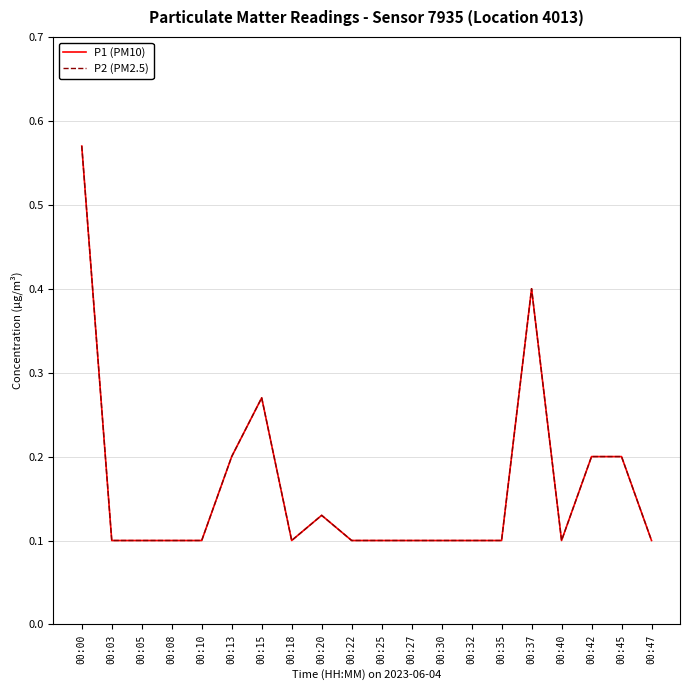

Does the chart display data point markers on the line(s)?

No